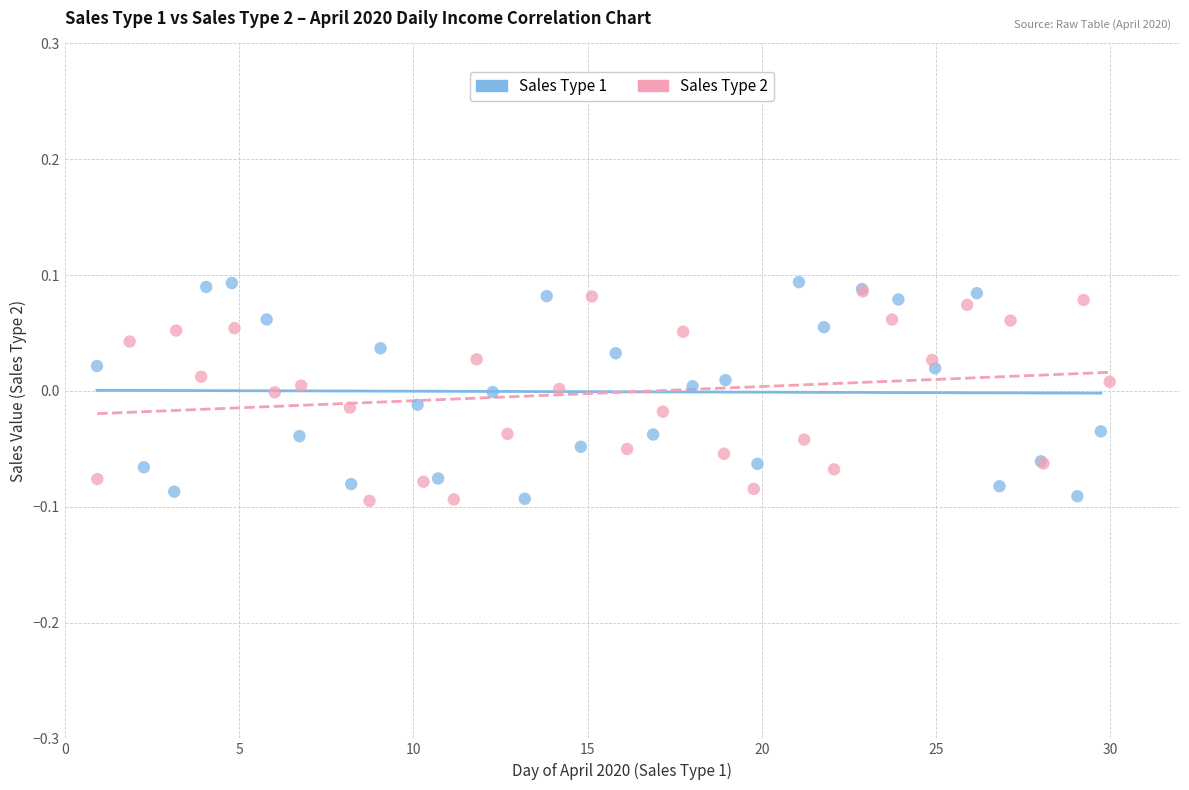

Which series contains the highest Y value?

Sales Type 1